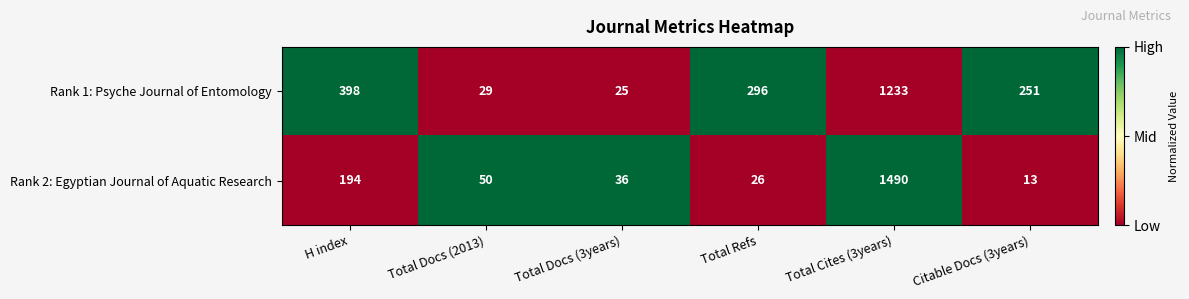

Which label corresponds to the smallest value in the chart?

Citable Docs (3years)